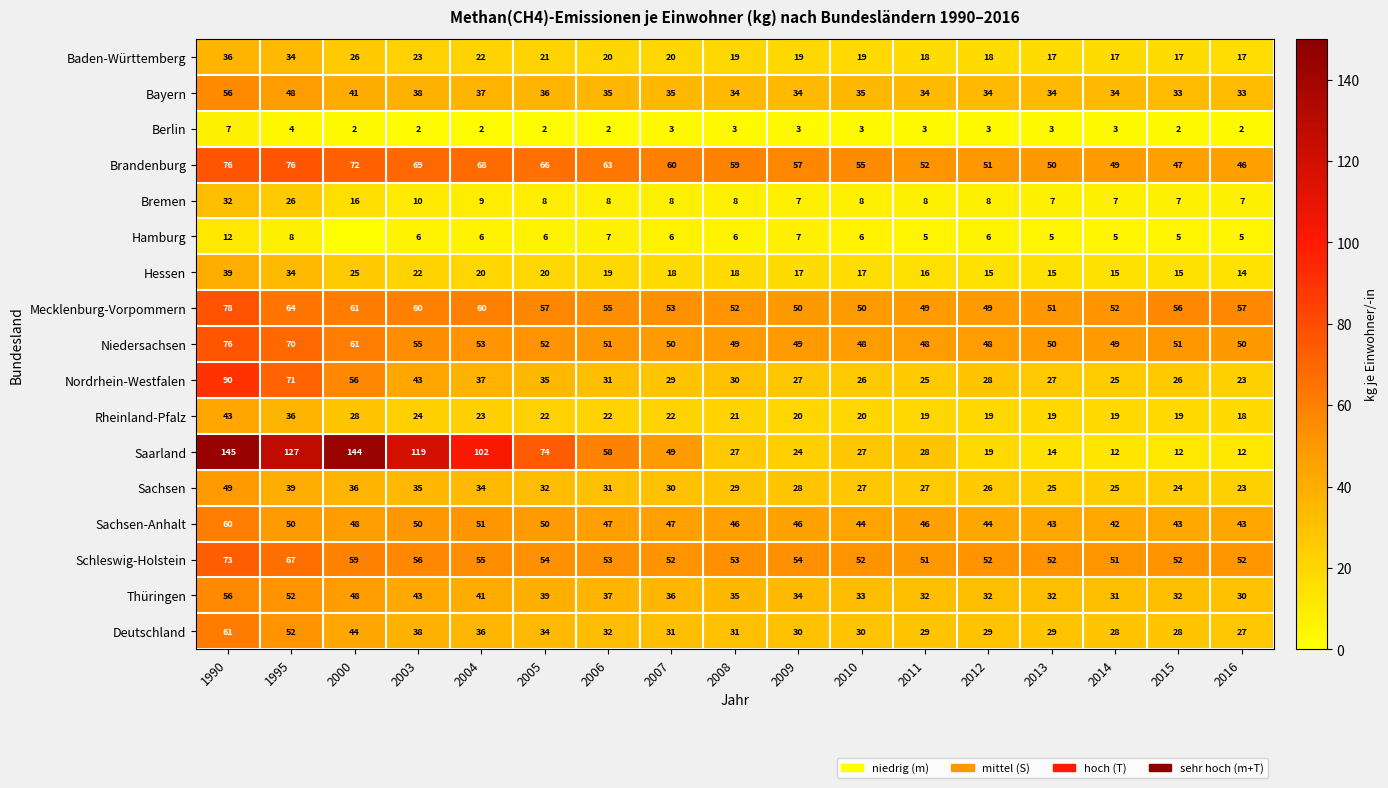

At which category is the sum across all series the highest?

1990